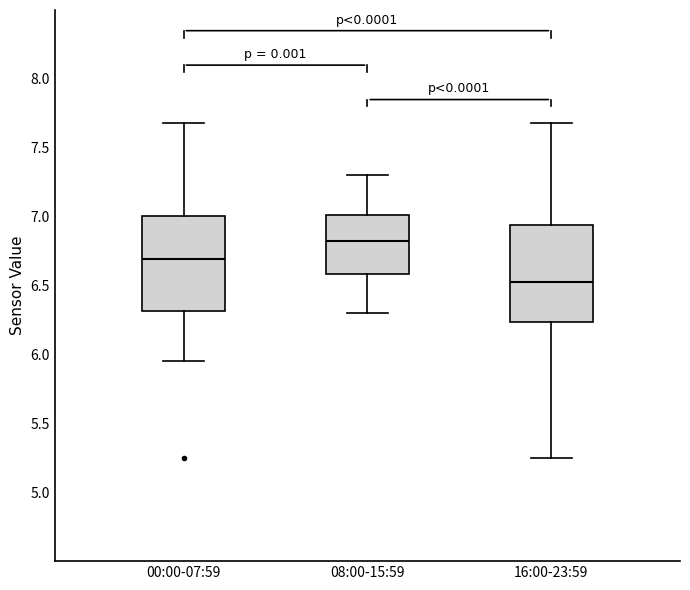

Reading left to right, transcribe this box plot: for each box, give where its median line is, the range the box spans, and where its two whiskers end, as read against the y-axis. The values are not printed on the chart, so give them approximately, as read against the axis.

00:00-07:59: median 6.70, box 6.30 to 7.00, whiskers 5.95 to 7.70
08:00-15:59: median 6.85, box 6.60 to 7.00, whiskers 6.30 to 7.30
16:00-23:59: median 6.55, box 6.25 to 6.95, whiskers 5.25 to 7.70